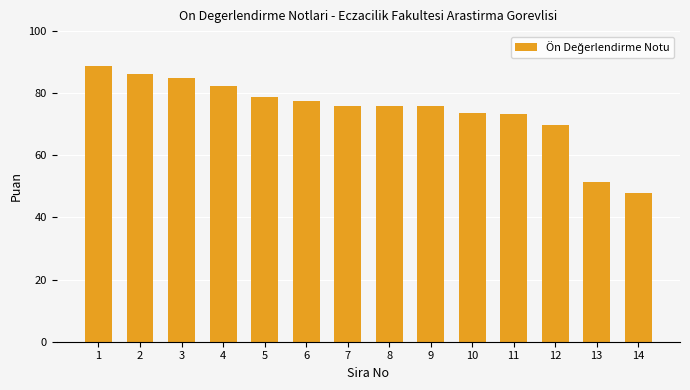

What is the greatest value displayed?

88.8